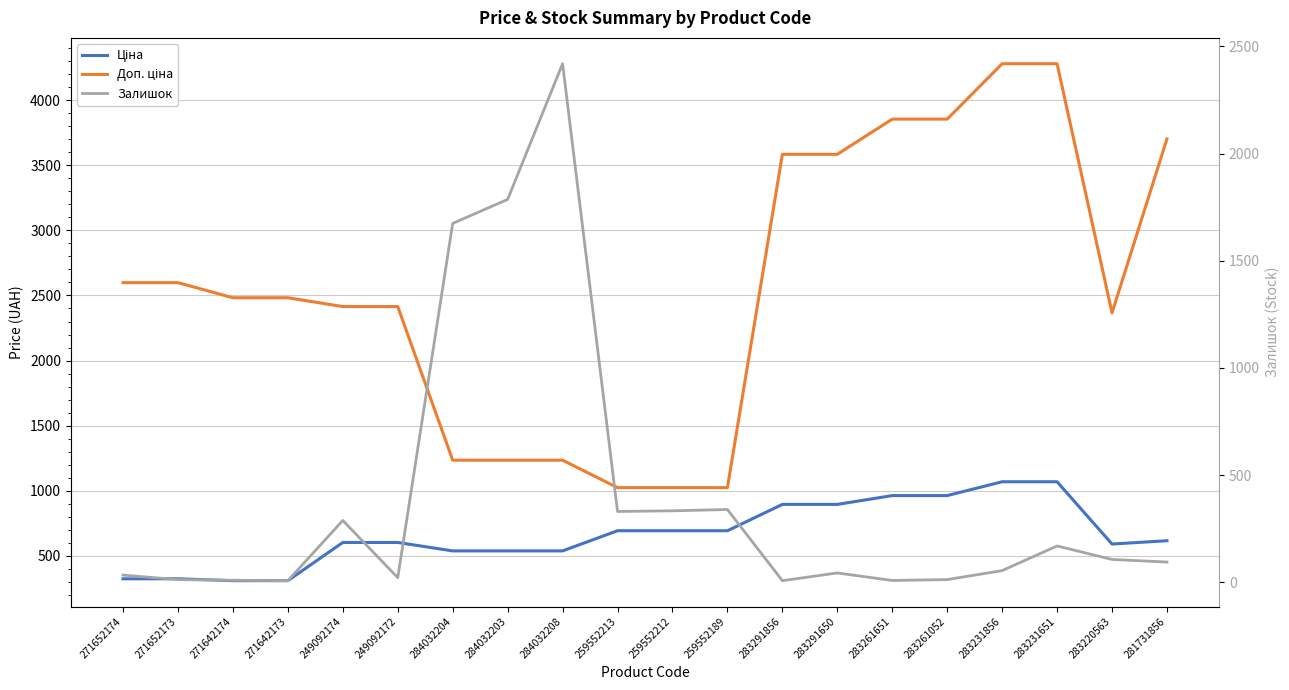

Count the number of data series in this chart.

3